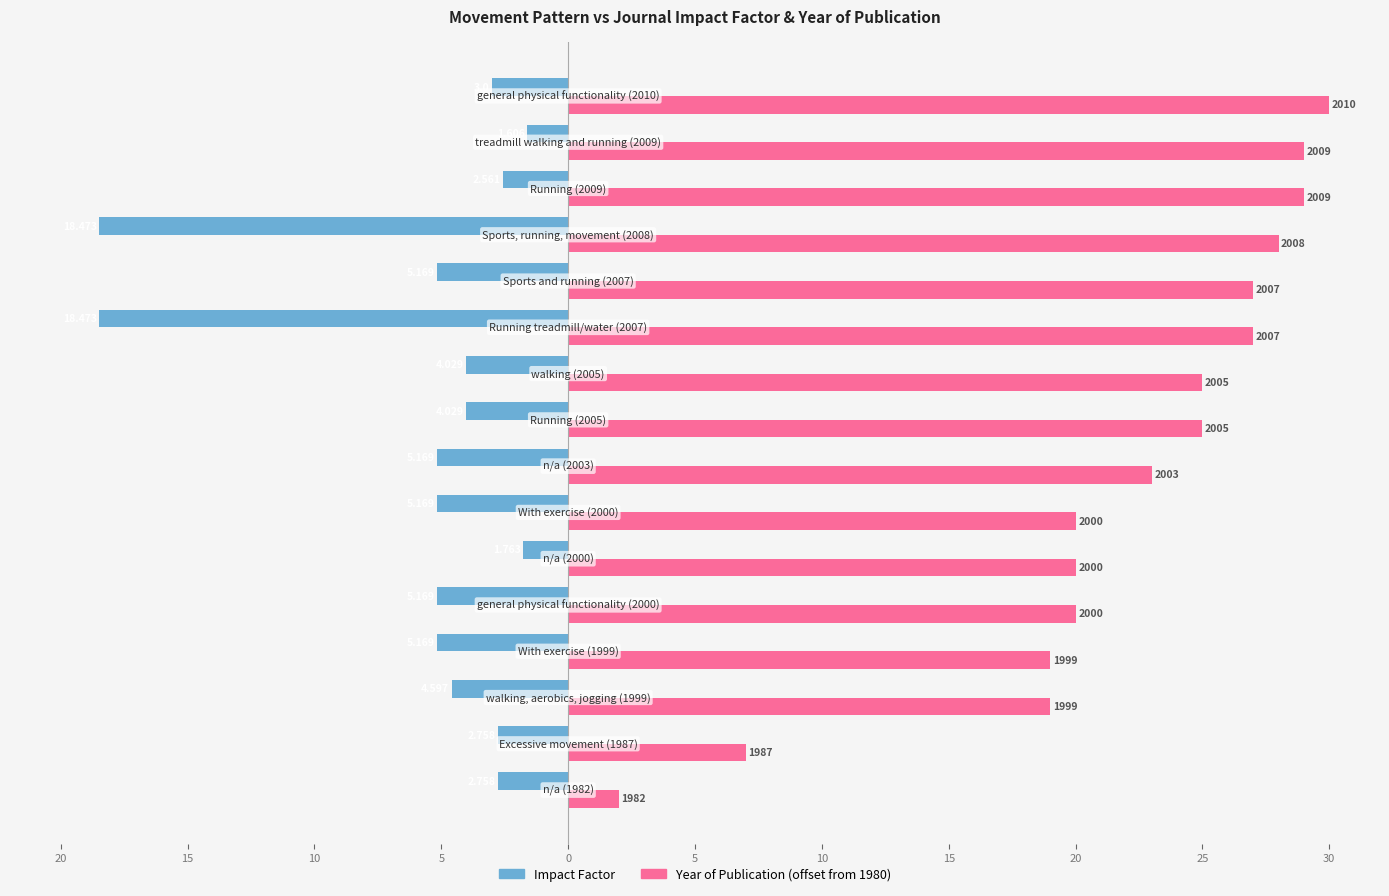

What are all the series names shown in the legend?

Impact Factor, Year of Publication (offset from 1980)